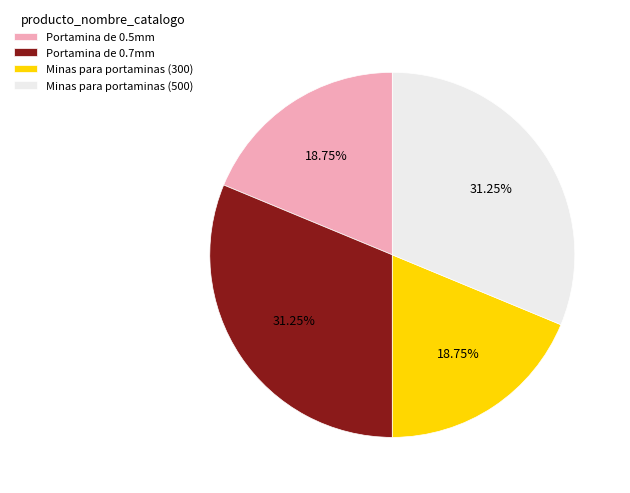

True or false: Portamina de 0.5mm accounts for 32% of the total.

False